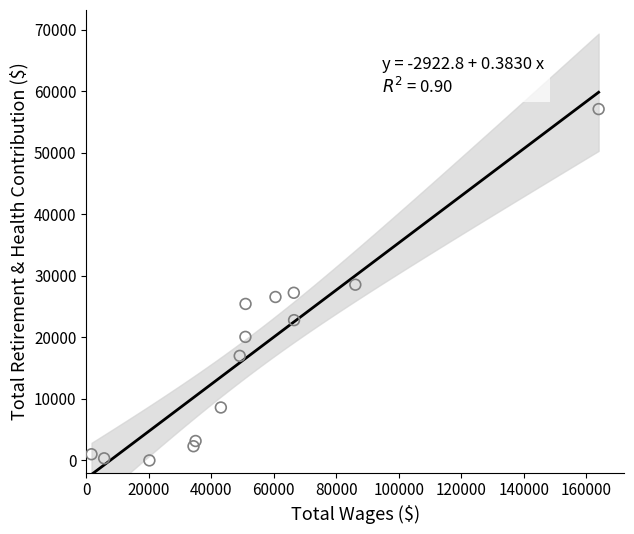

What is the range of X values (max minus min)?

162250